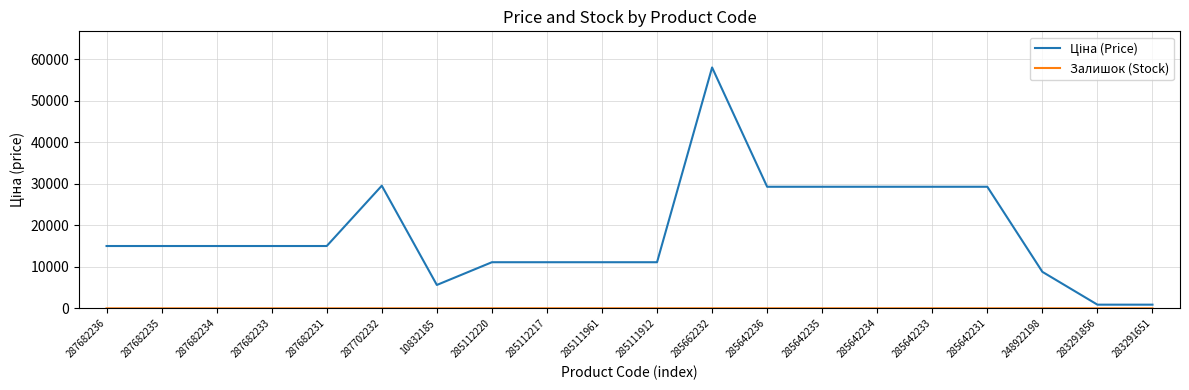

What is the greatest value displayed?

58037.0